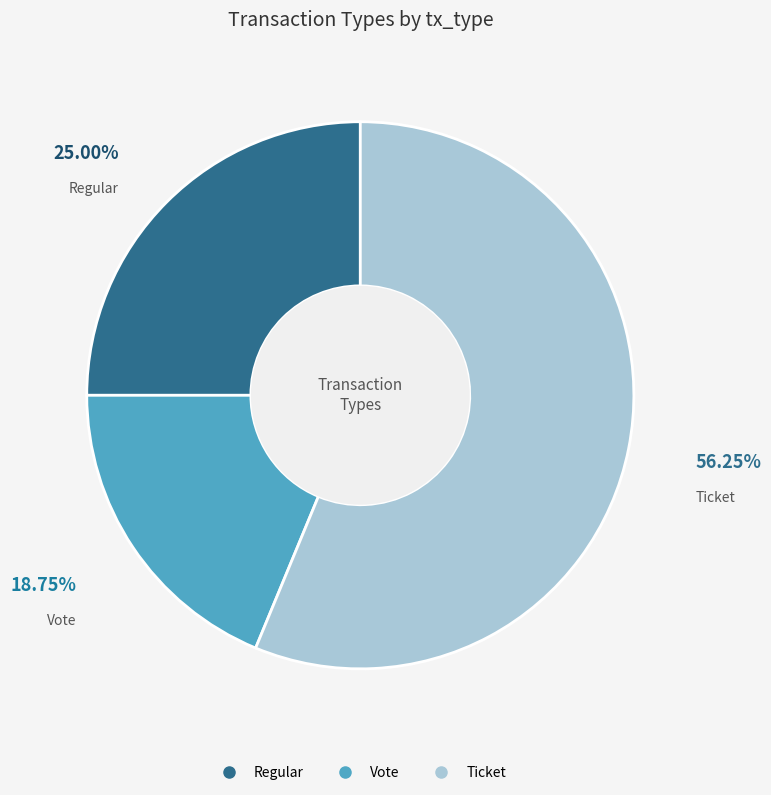

What is the smallest slice in the pie chart?

Vote